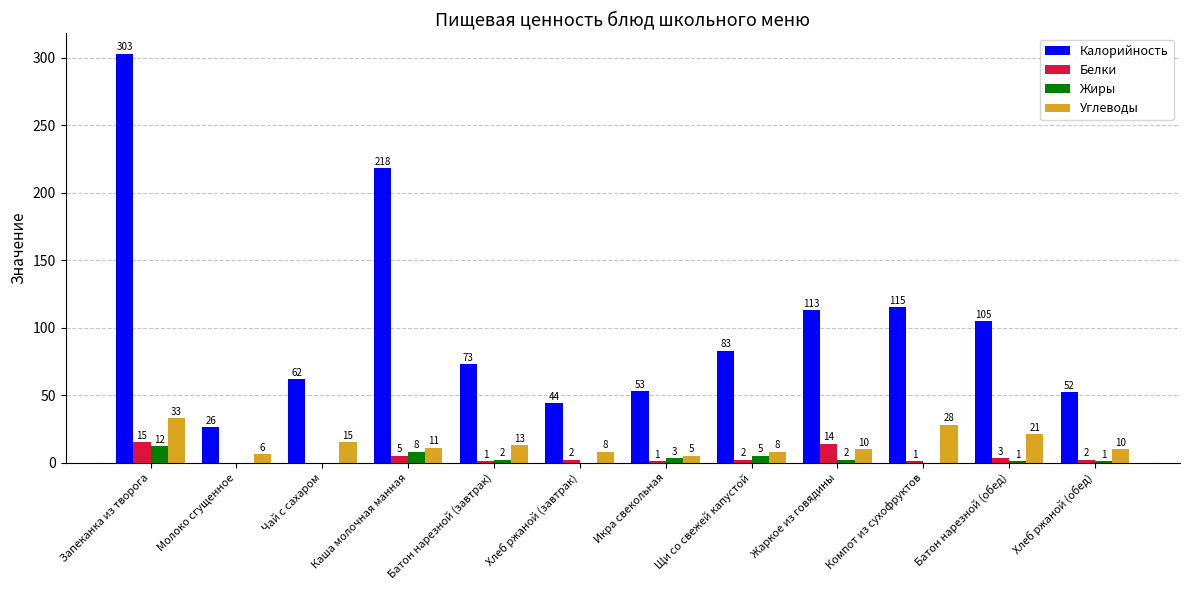

Count the number of data series in this chart.

4